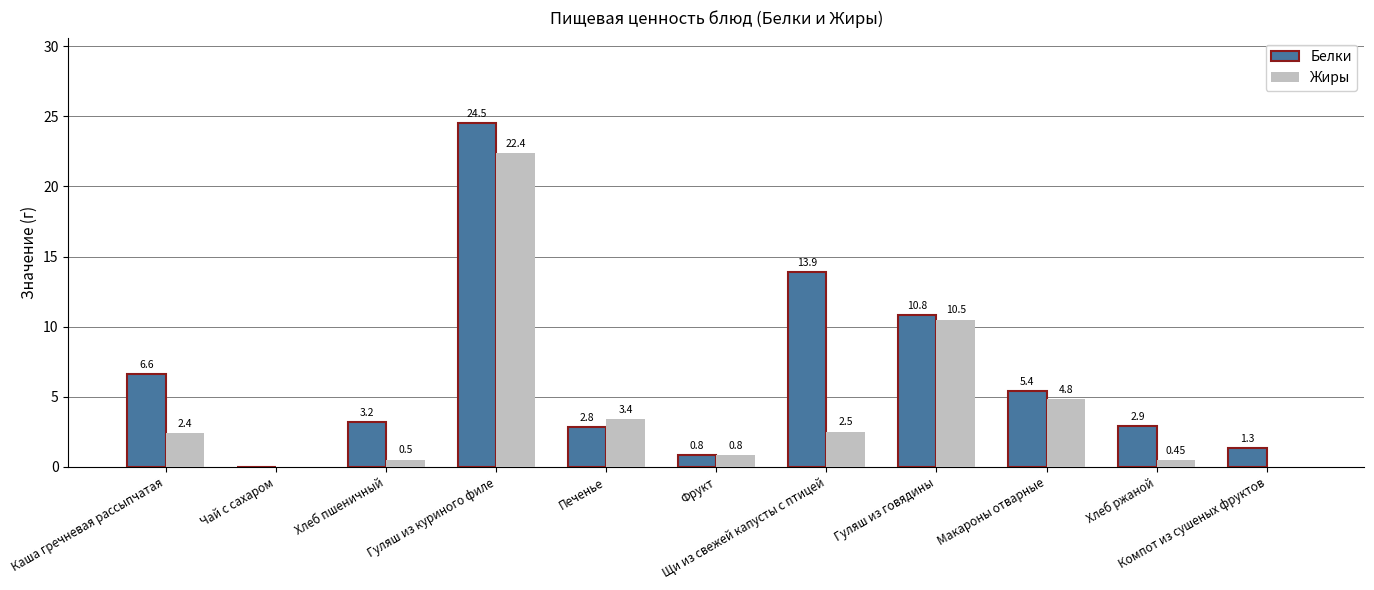

What value does the Белки series have at Гуляш из говядины?

10.8